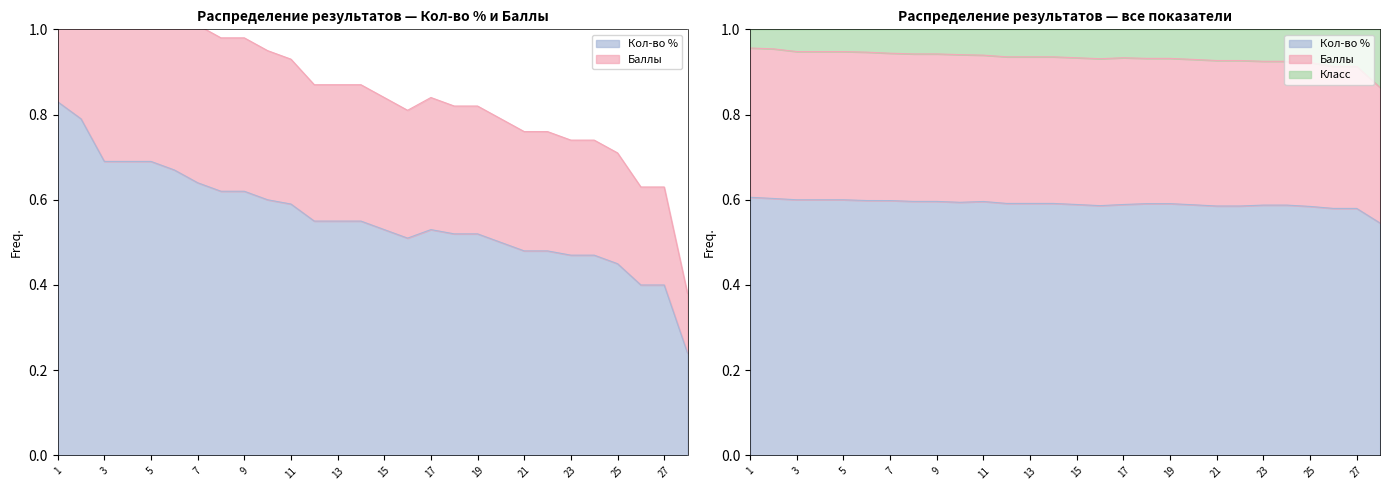

How many interior local valleys does the Баллы series have?

1